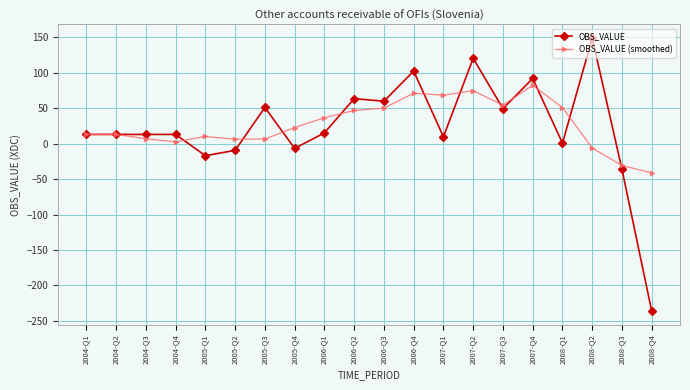

Between 2004-Q2 and 2007-Q3, which series saw the biggest shift?

OBS_VALUE (smoothed)